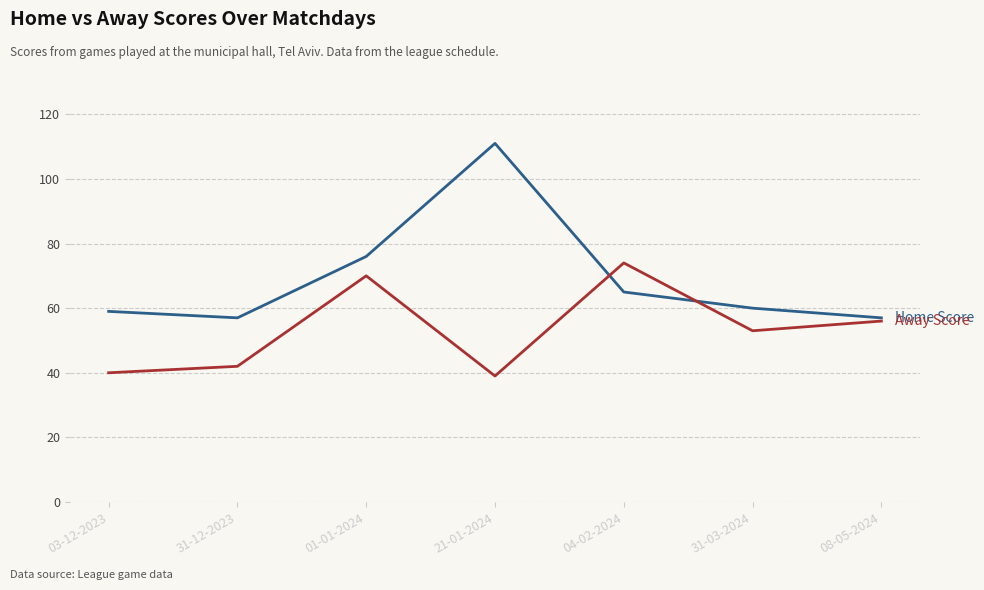

What is the total value across all series at 03-12-2023?

99